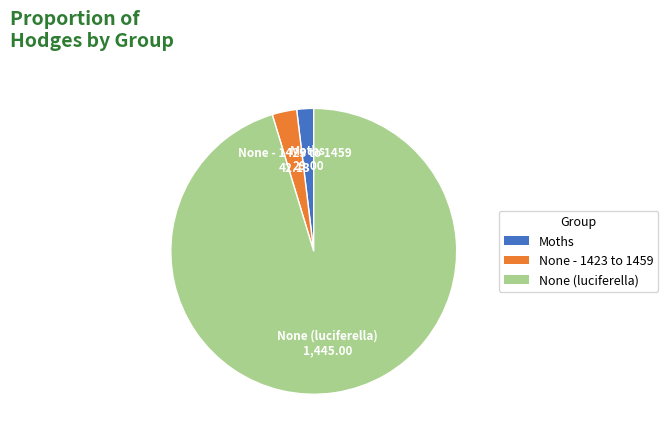

Combined, do None - 1423 to 1459 and None (luciferella) account for over 50%?

Yes